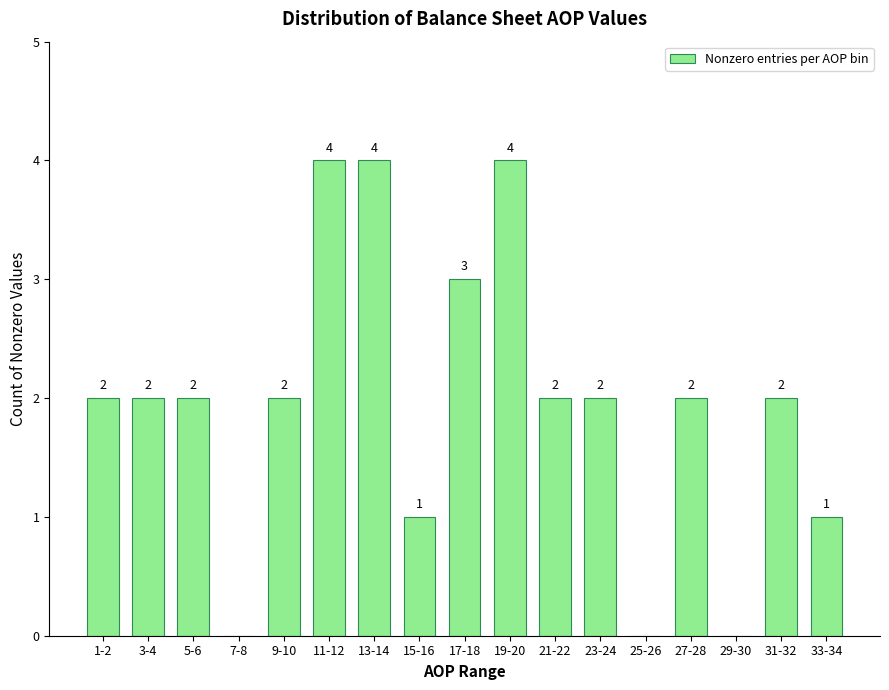

Reading right to left, list all the values displayed in this chart.

33-34=1	31-32=2	29-30=0	27-28=2	25-26=0	23-24=2	21-22=2	19-20=4	17-18=3	15-16=1	13-14=4	11-12=4	9-10=2	7-8=0	5-6=2	3-4=2	1-2=2